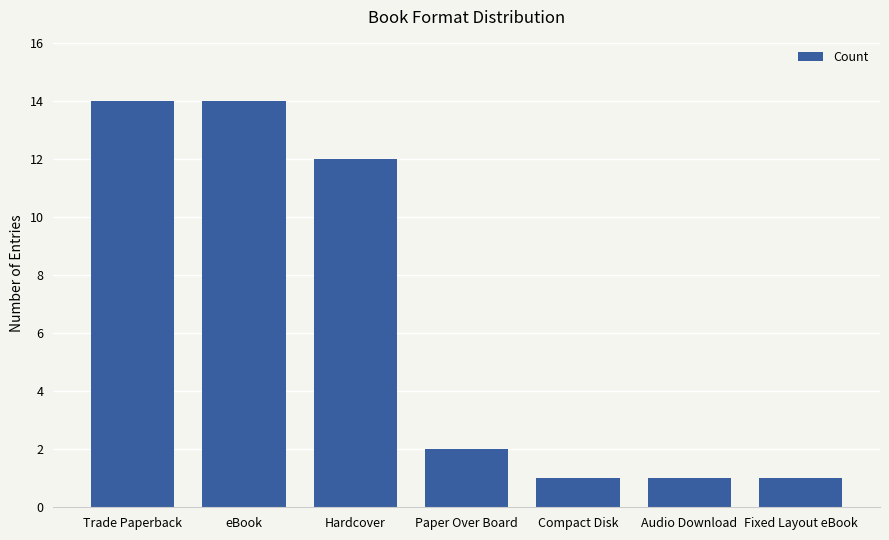

Does the chart contain any negative values?

No